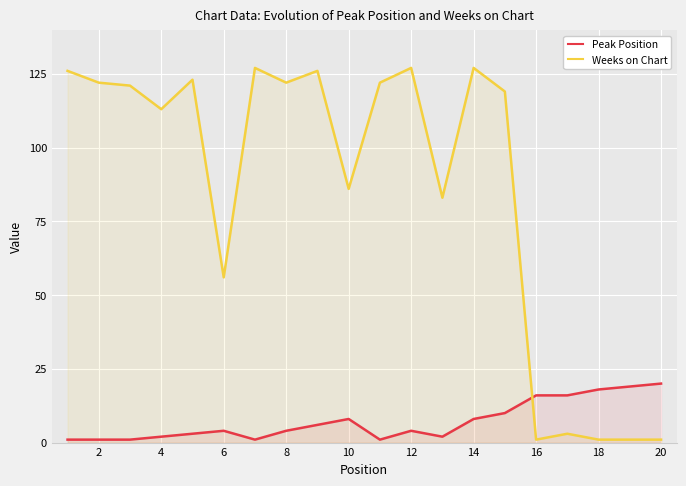

What is the value of the Weeks on Chart point at the 2nd from the left?

122